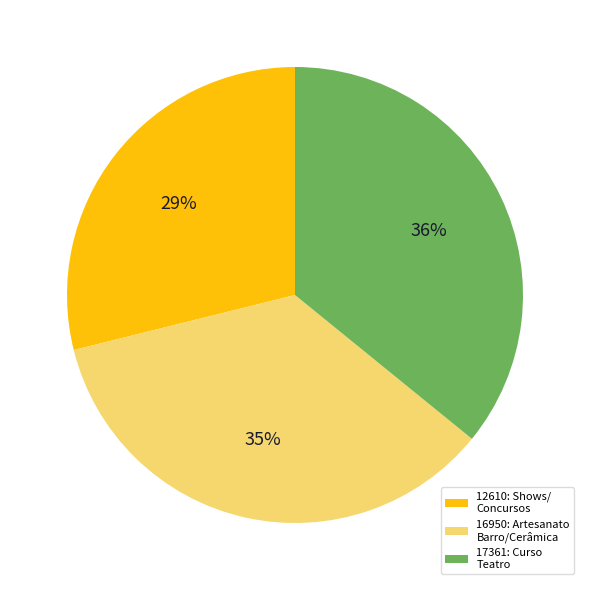

Rank the categories by value from lowest to highest.

12610: Shows/ Concursos, 16950: Artesanato Barro/Cerâmica, 17361: Curso Teatro